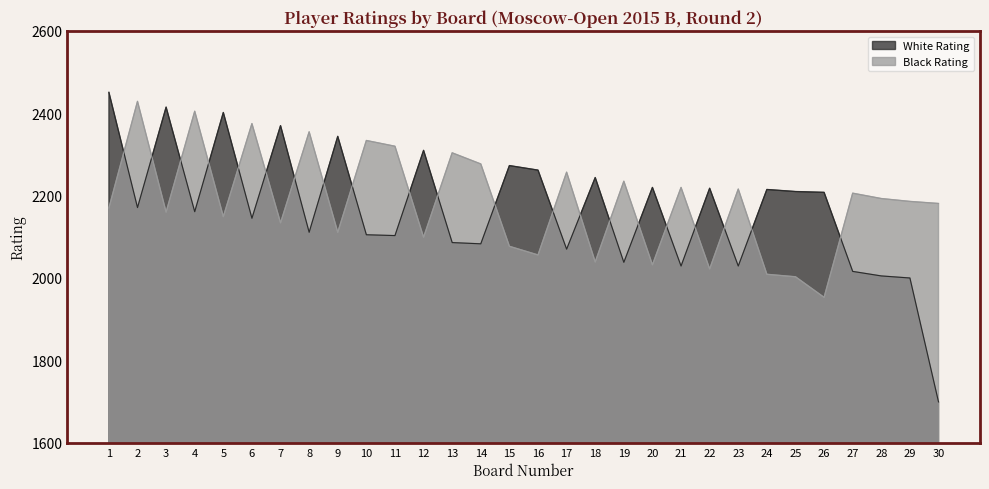

After their last crossing, which series has the higher values: White Rating or Black Rating?

Black Rating